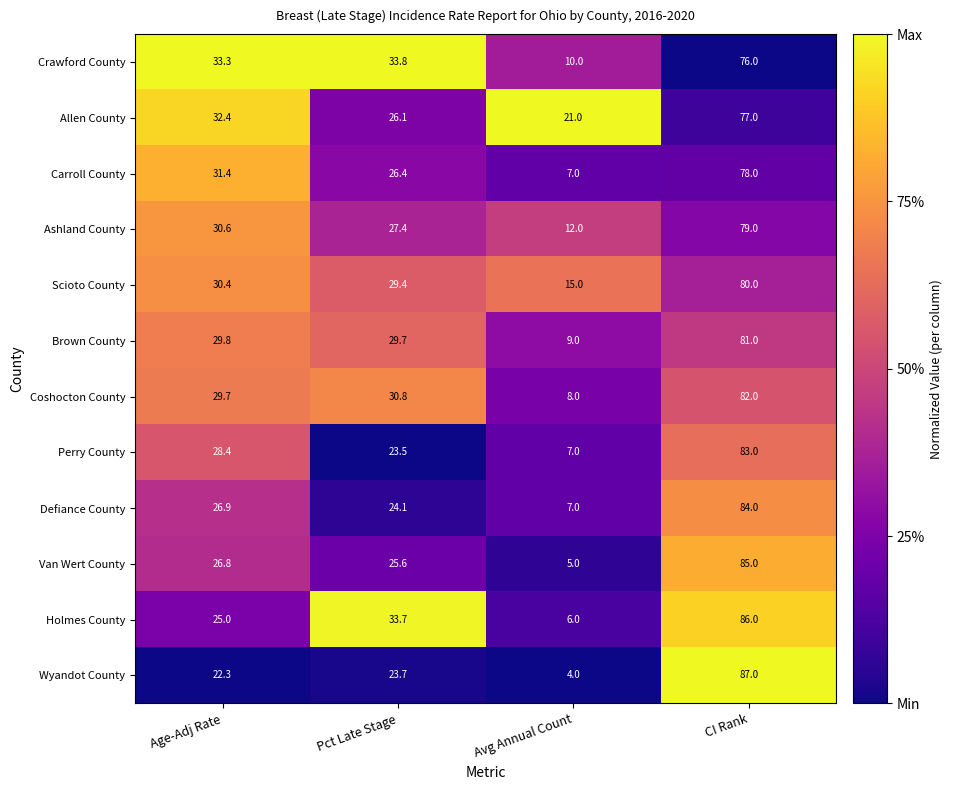

What is the minimum value for Scioto County?

15.0